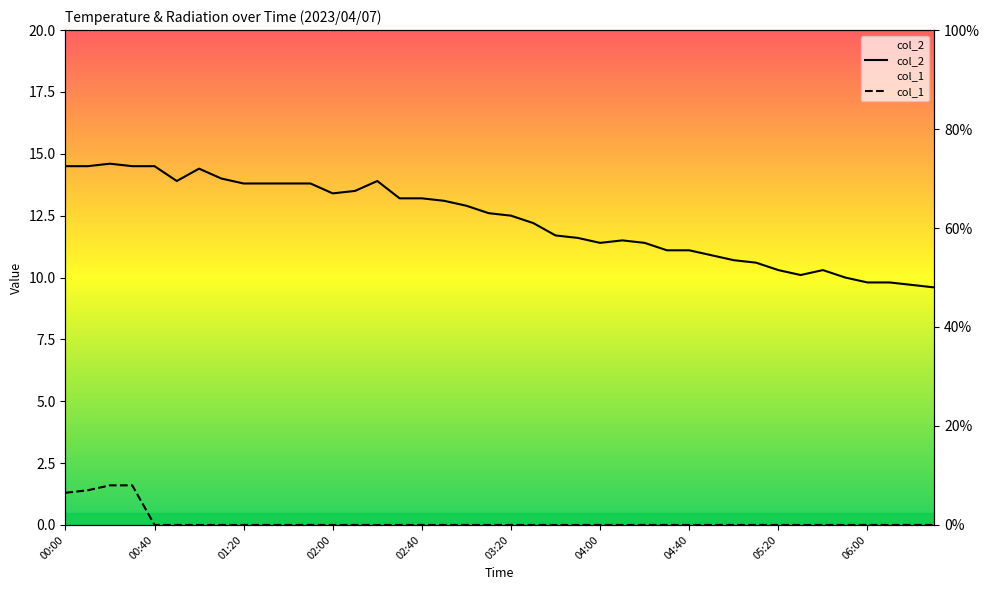

The col_1 series shows 0.0 at 22. True or false?

True